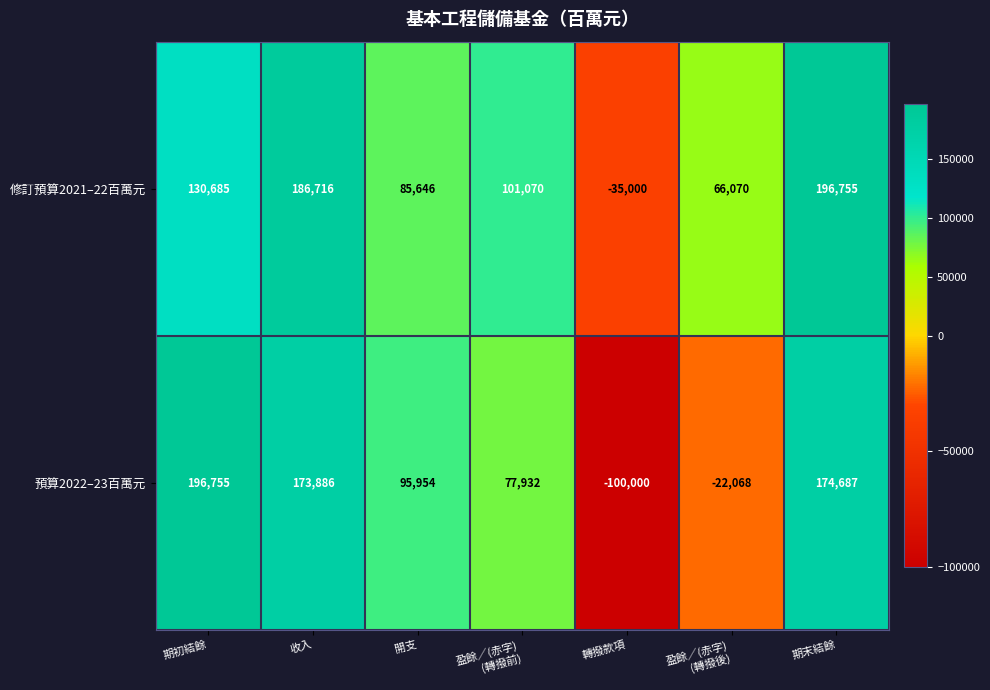

What is the smallest value displayed?

-100000